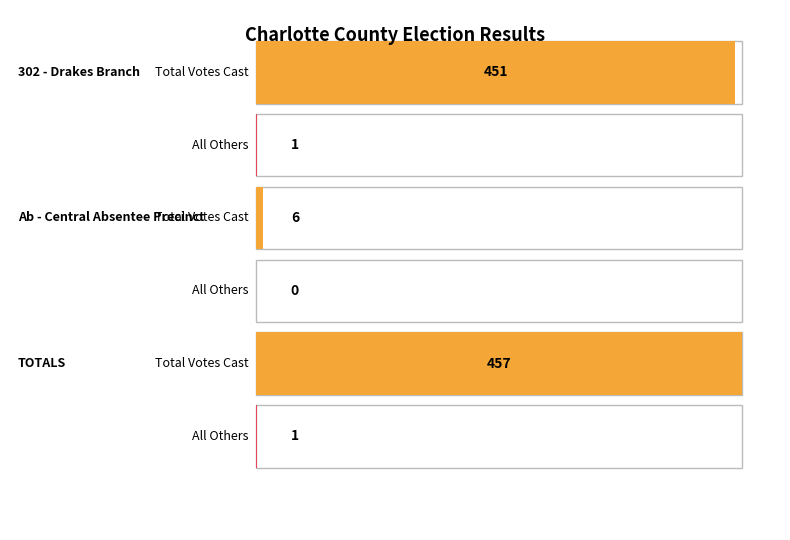

Does the chart contain any negative values?

No